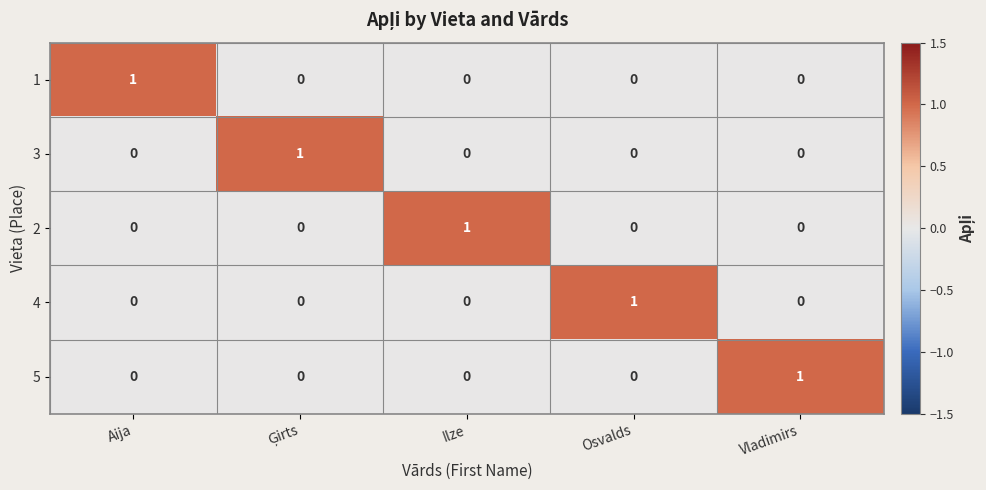

Count the 1 values in the range 0 to 1.

5